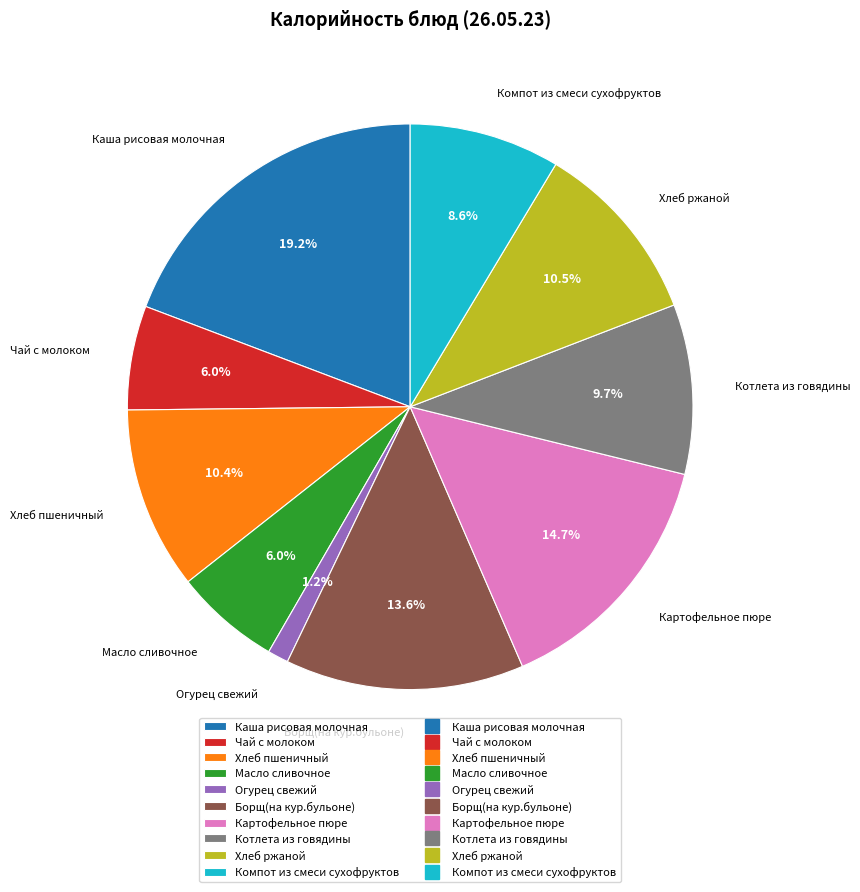

How many slices are in this pie chart?

10